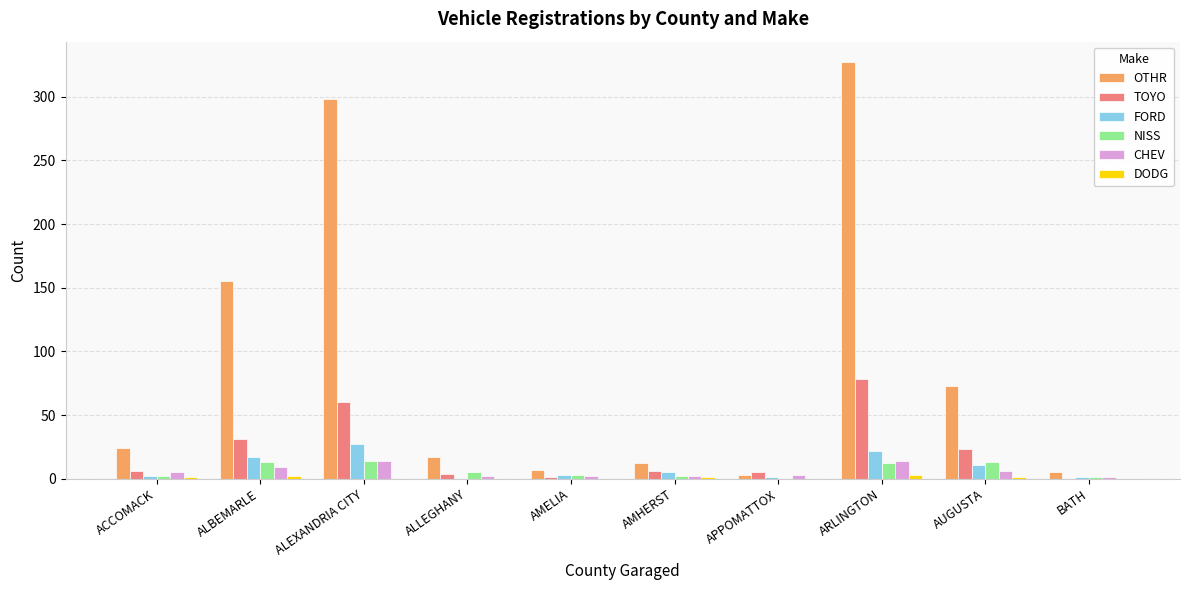

What is the greatest value displayed?

327